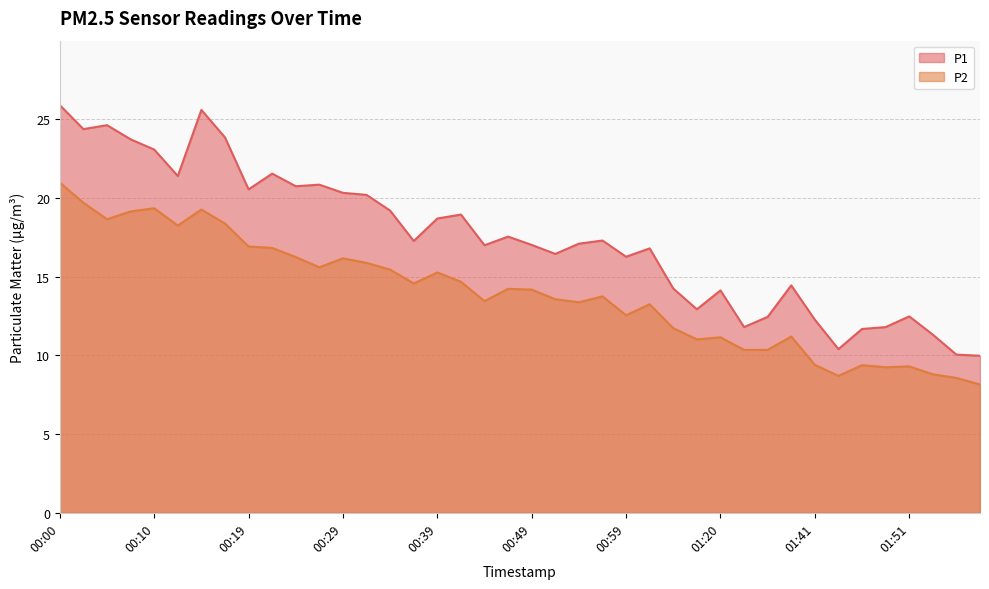

At which label does P1 first exceed 17?

00:00